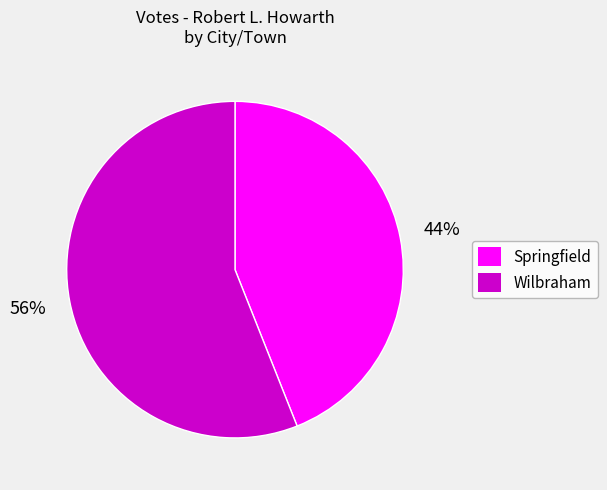

To the nearest percent, what is the combined percentage of Springfield and Wilbraham?

100%